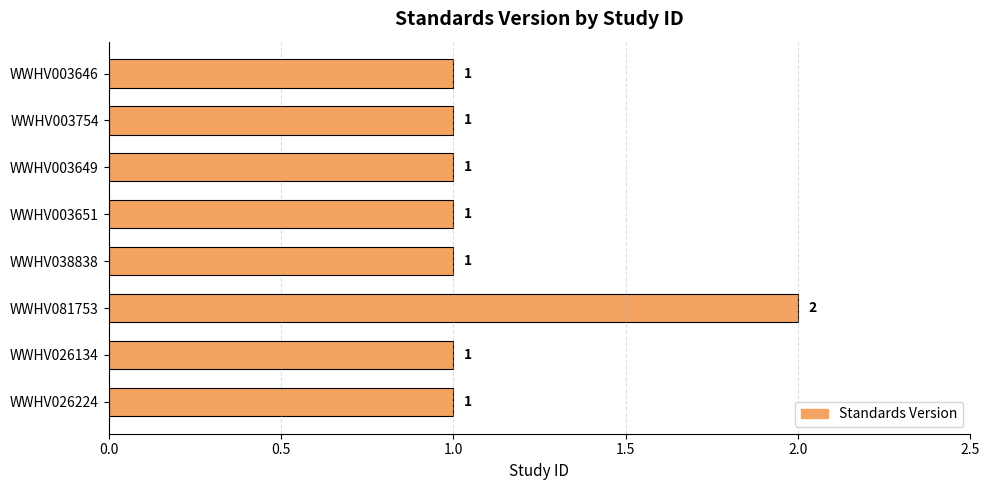

How many series are shown in this chart?

1